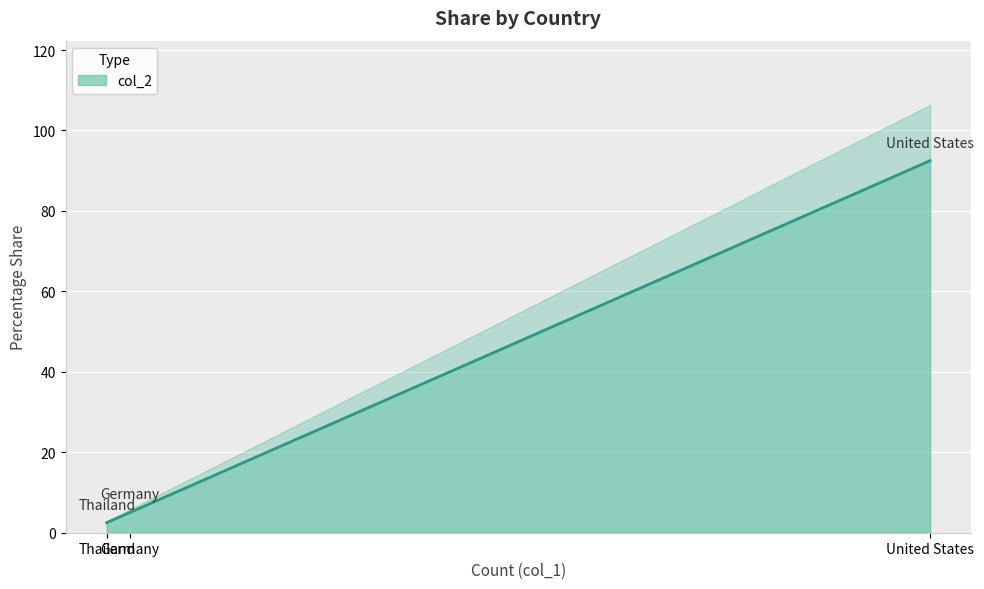

What is the minimum value for col_2?

2.5